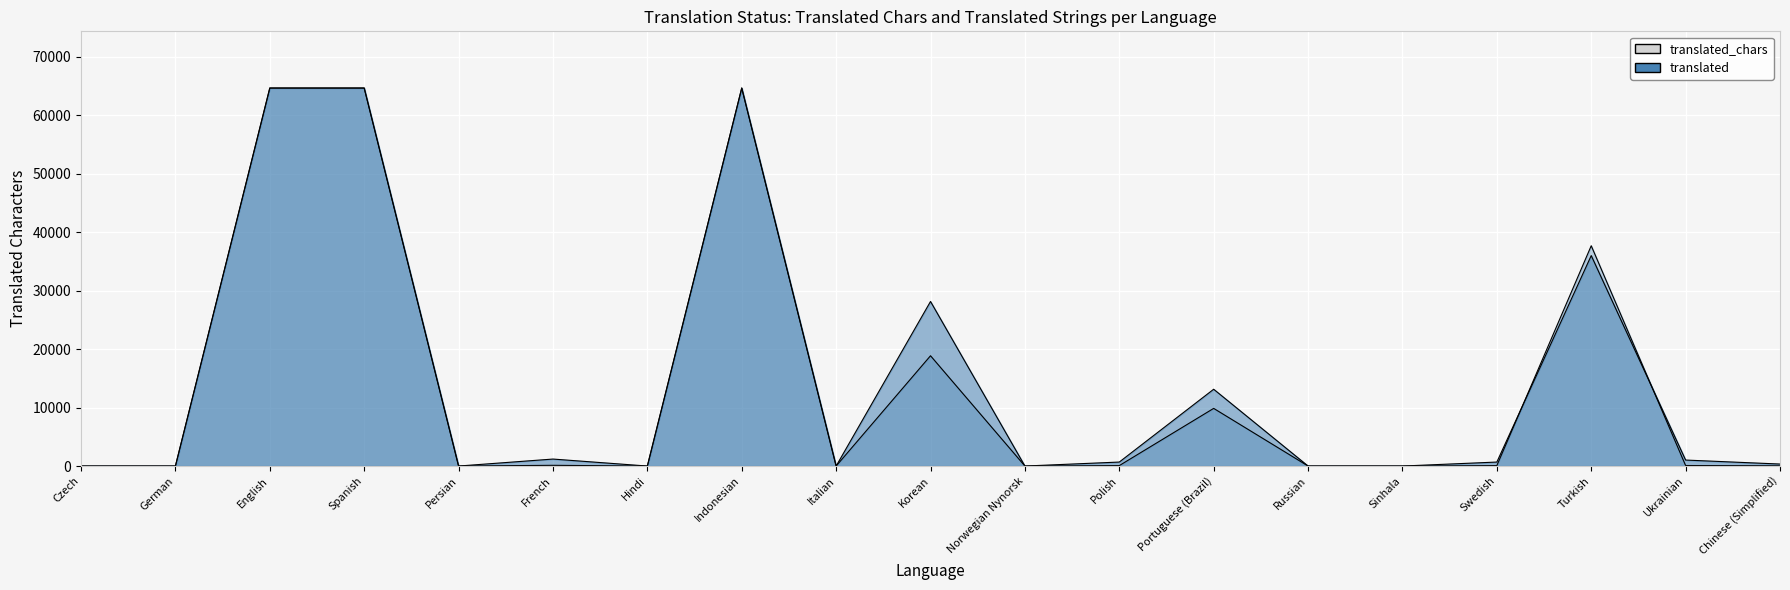

Reading left to right, what are all the values shown in this chart?

translated_chars: Czech=0.0	German=0.0	English=64629.0	Spanish=64629.0	Persian=0.0	French=123.0	Hindi=0.0	Indonesian=64629.0	Italian=0.0	Korean=18857.0	Norwegian Nynorsk=0.0	Polish=75.0	Portuguese (Brazil)=9857.0	Russian=0.0	Sinhala=0.0	Swedish=74.0	Turkish=37665.0	Ukrainian=88.0	Chinese (Simplified)=43.0
translated: Czech=0.0	German=0.0	English=64629.0	Spanish=64629.0	Persian=0.0	French=1193.7	Hindi=0.0	Indonesian=64629.0	Italian=0.0	Korean=28136.6	Norwegian Nynorsk=0.0	Polish=682.1	Portuguese (Brazil)=13130.4	Russian=0.0	Sinhala=0.0	Swedish=682.1	Turkish=35980.8	Ukrainian=1023.2	Chinese (Simplified)=341.1